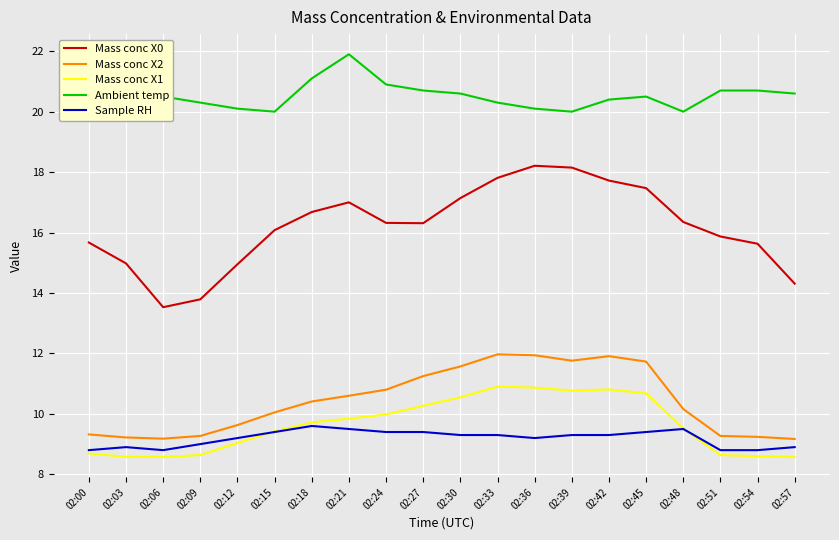

What is the maximum value for Mass conc X0?

18.2